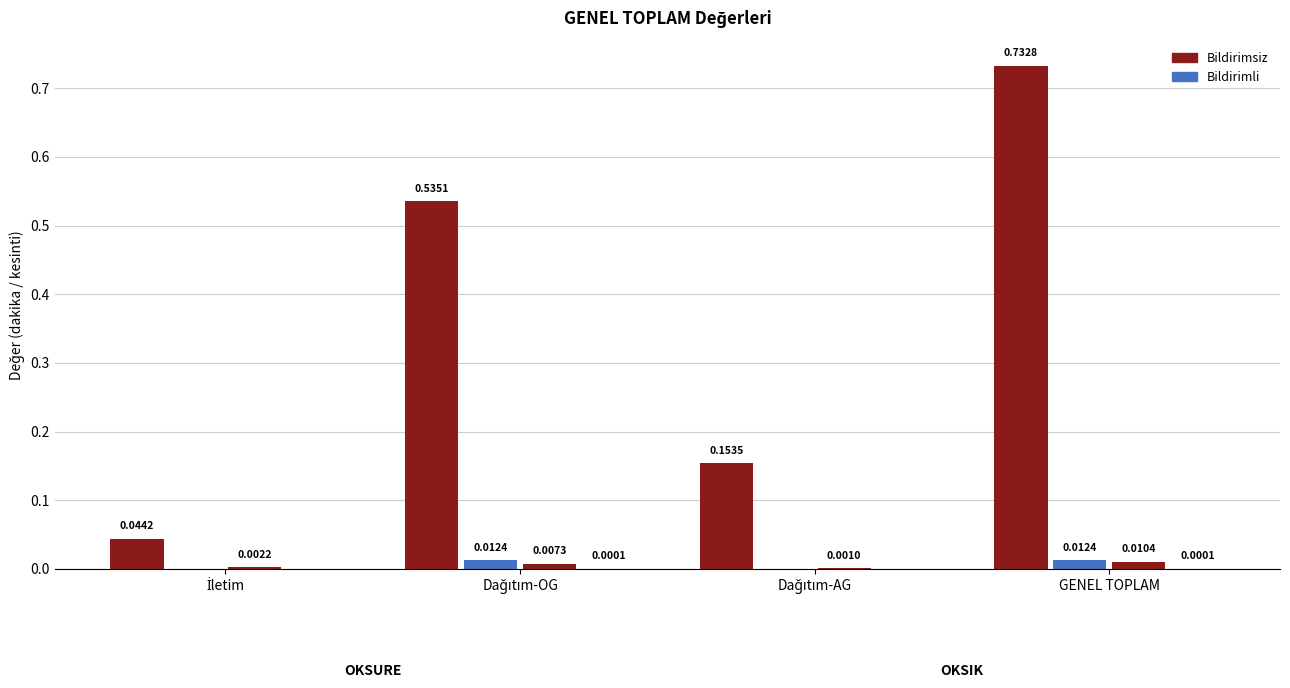

What is the label of the 1st bar from the left?

İletim